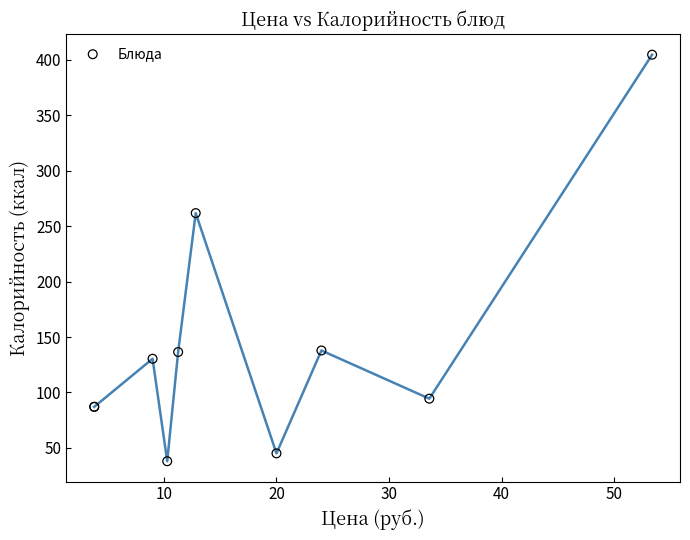

What Y value in the scatter plot is closest to 221?

261.8